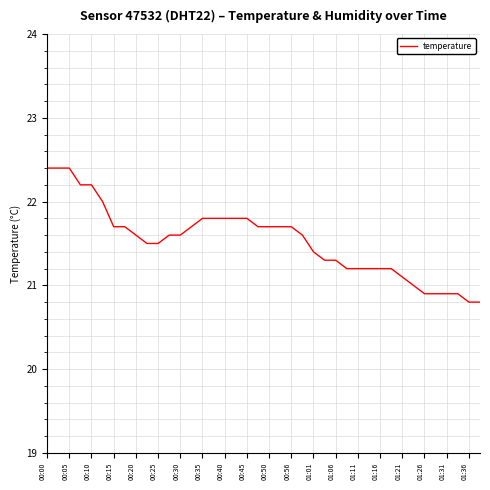

What is the smallest value displayed?

20.8